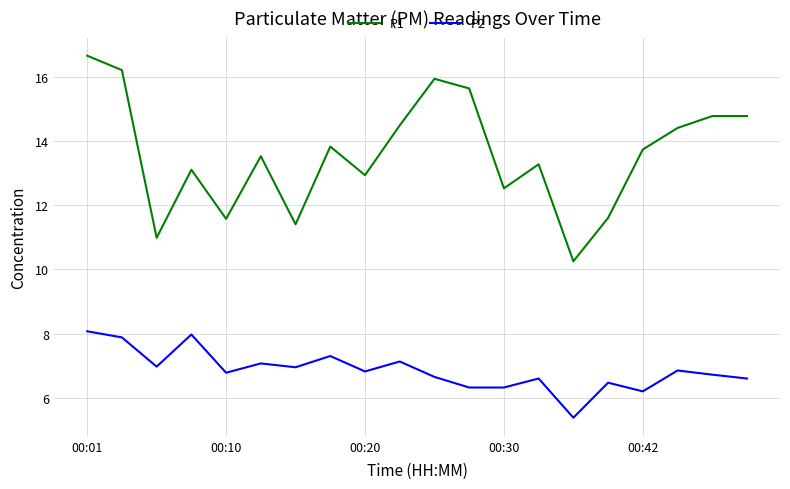

True or false: P2 and P1 cross at least once.

False